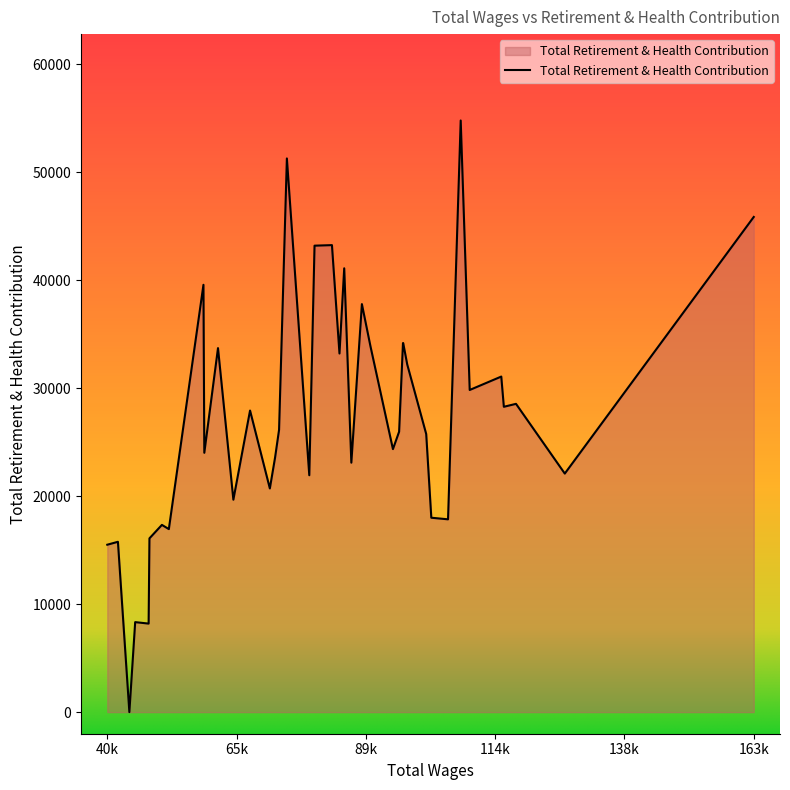

What is the greatest value displayed?

54791